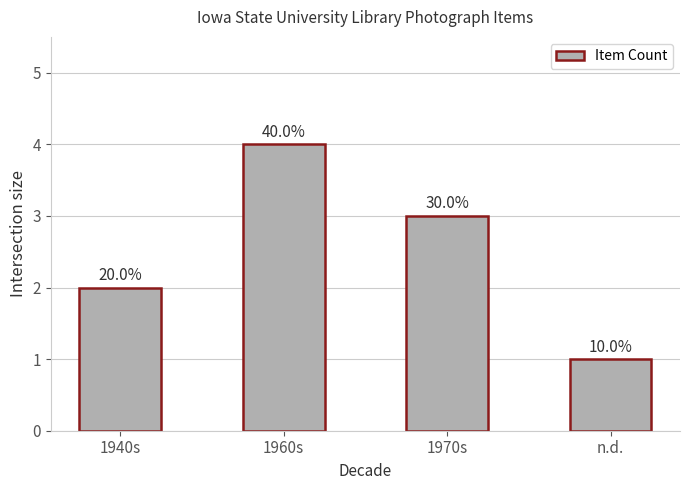

What is the ratio of the value at n.d. to the value at 1940s?

0.5